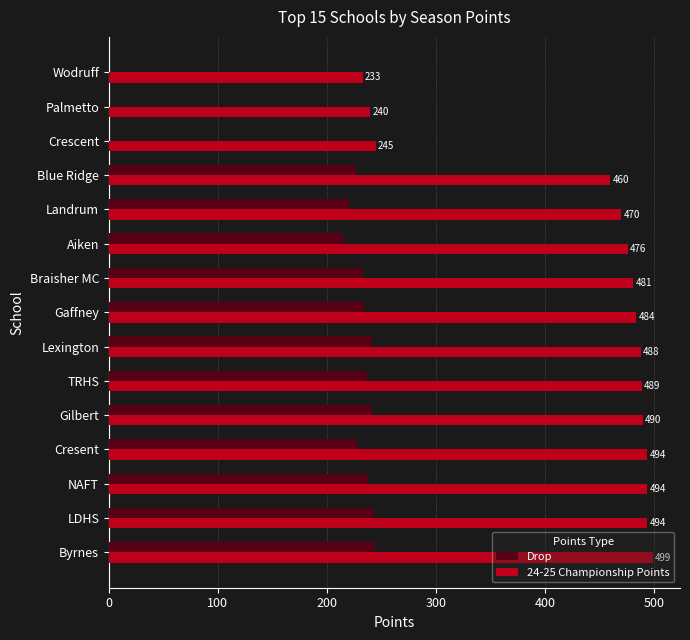

What is the average value of the Drop series?

187